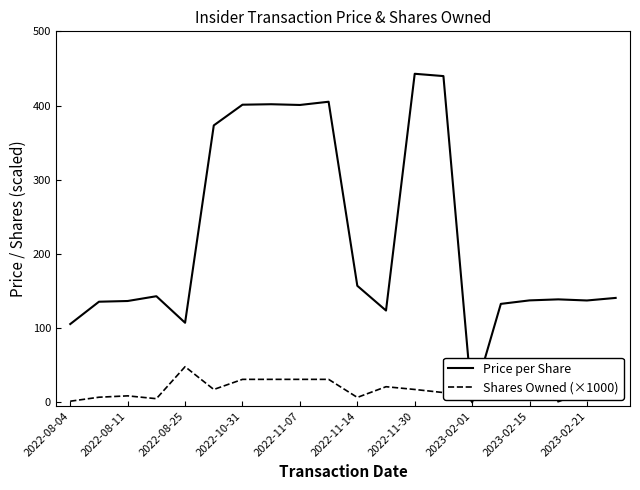

What is the average value of the Shares Owned (×1000) series?

18.6